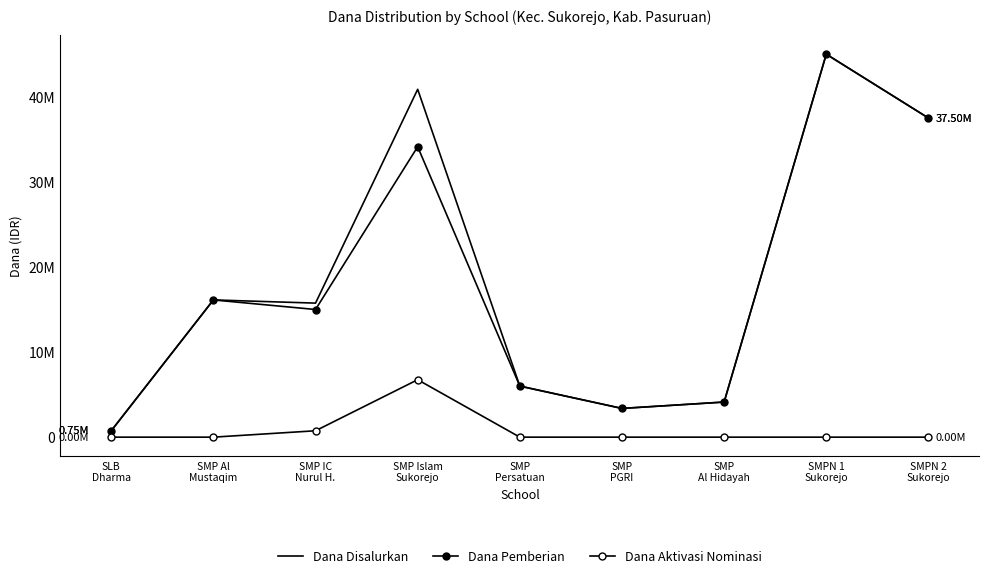

What is the label of the 4th point from the right?

SMP
PGRI